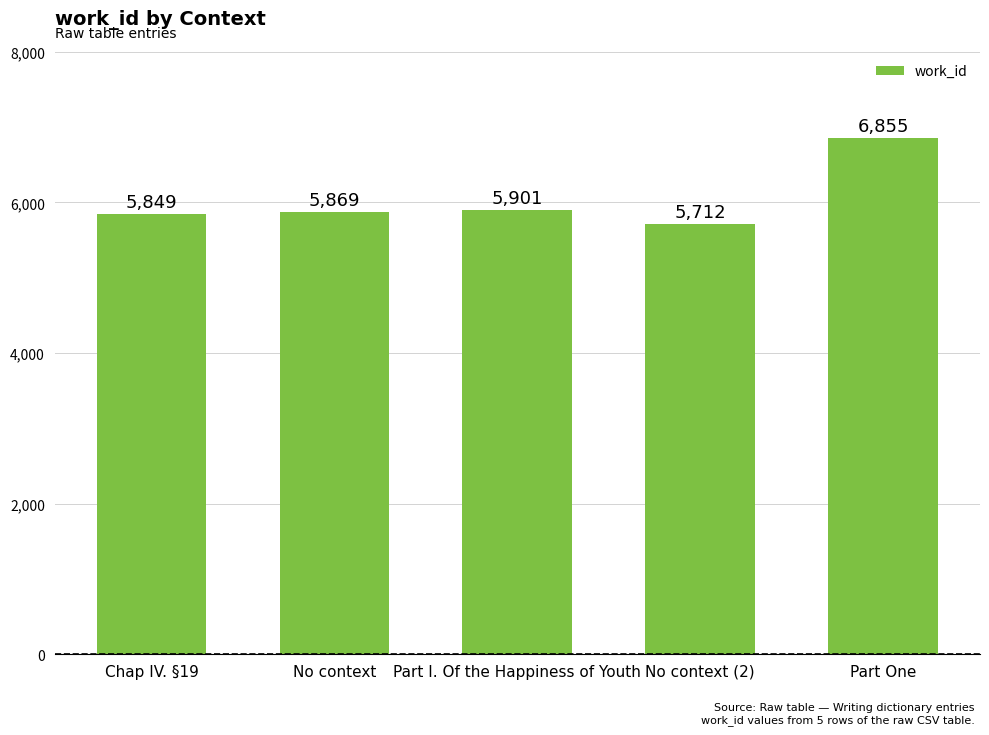

At which label is the value closest to 6283?

Part I. Of the Happiness of Youth